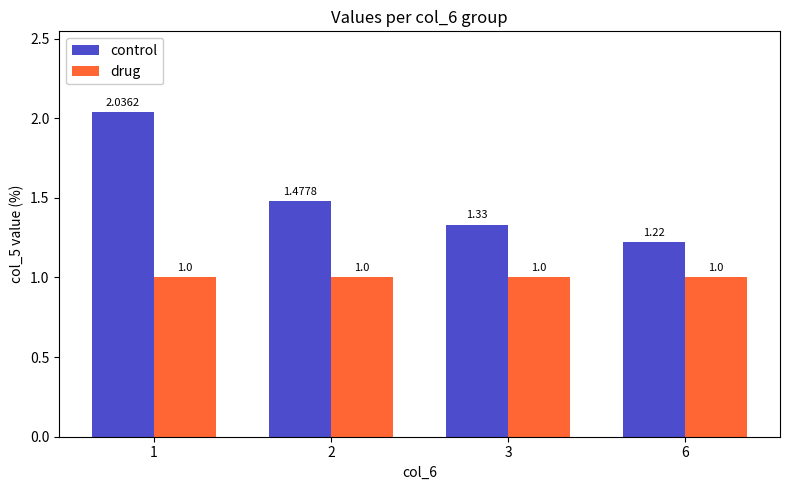

Rank the series at 1 from highest to lowest value.

control, drug